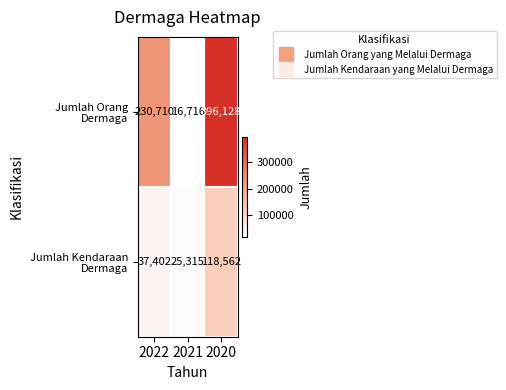

What is the total value across all series at 2022?

268112